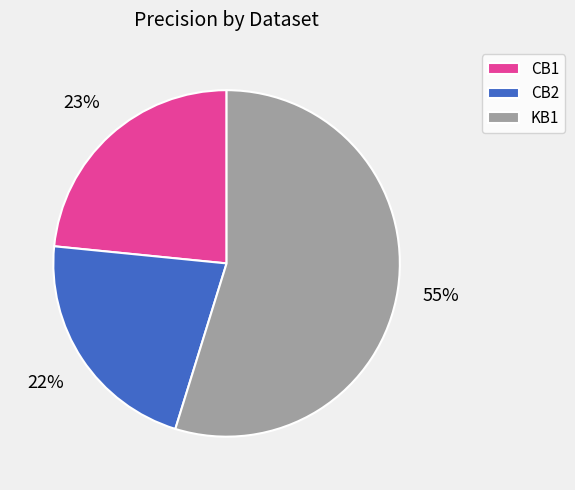

Is the sum of CB1 and KB1 greater than half?

Yes